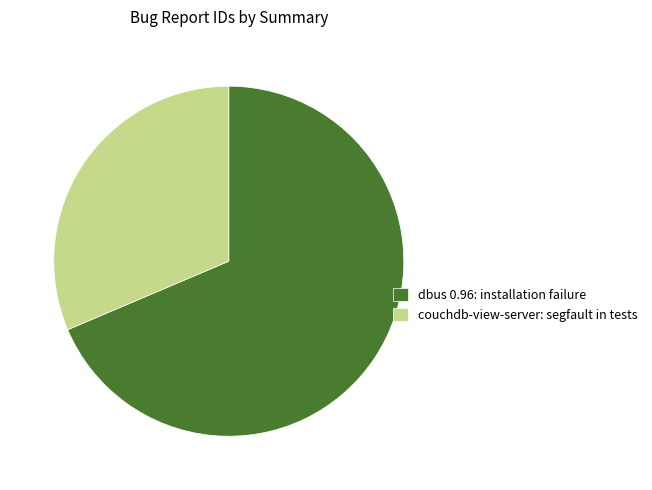

Is it true that couchdb-view-server: segfault in tests is 22% of the pie?

False